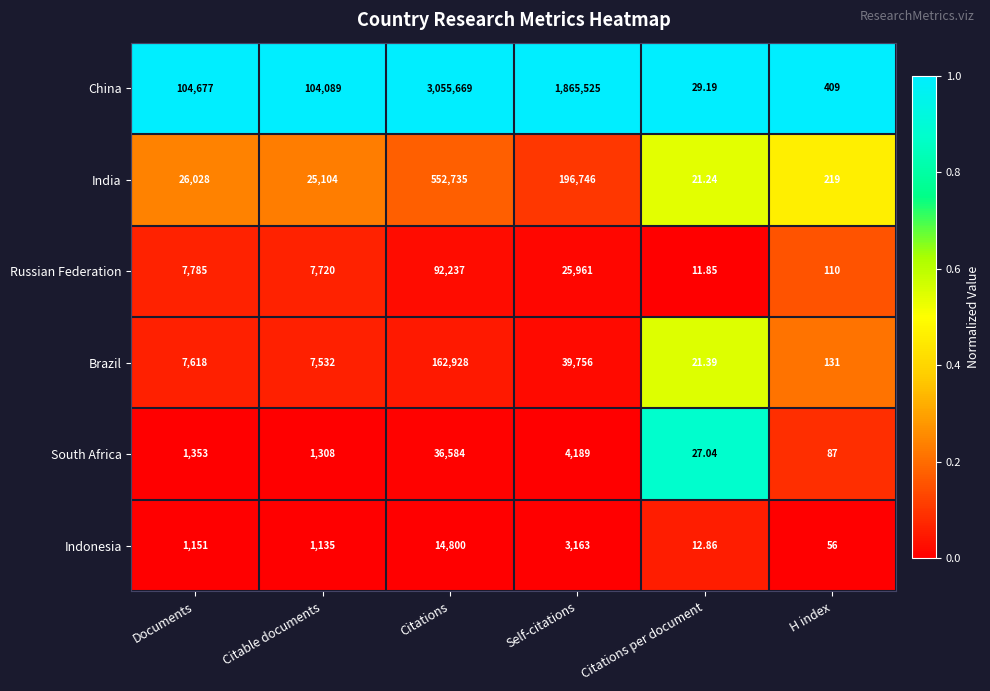

Where is India nearest to the value 276378?

Self-citations